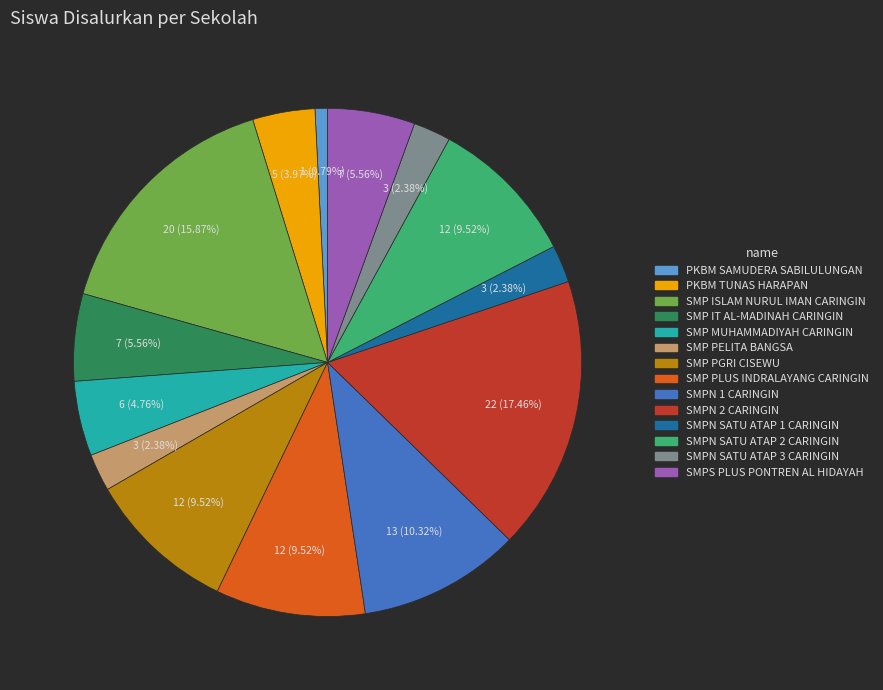

What is the total percentage of SMP PLUS INDRALAYANG CARINGIN and SMPN SATU ATAP 1 CARINGIN?

11.9%